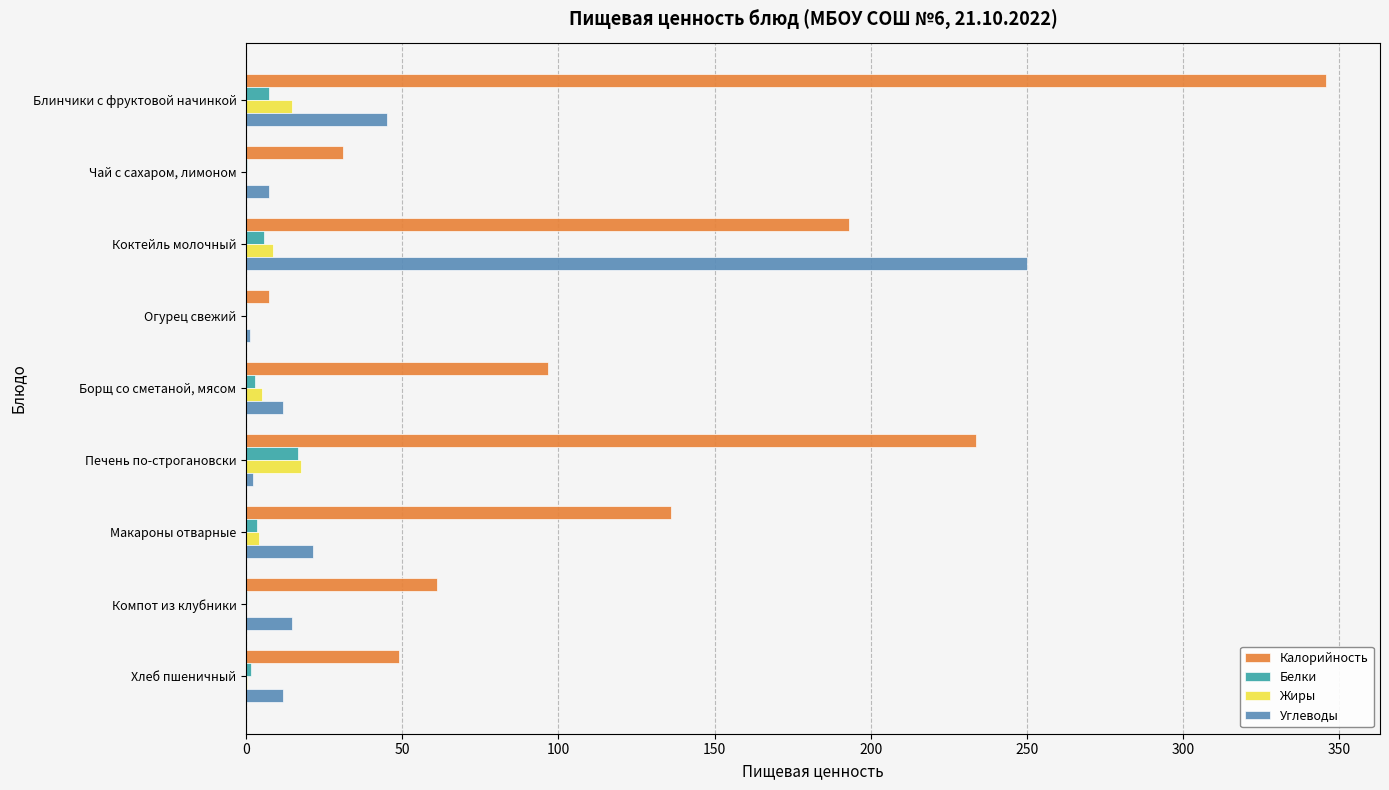

What is the sum of all Углеводы values?

365.7